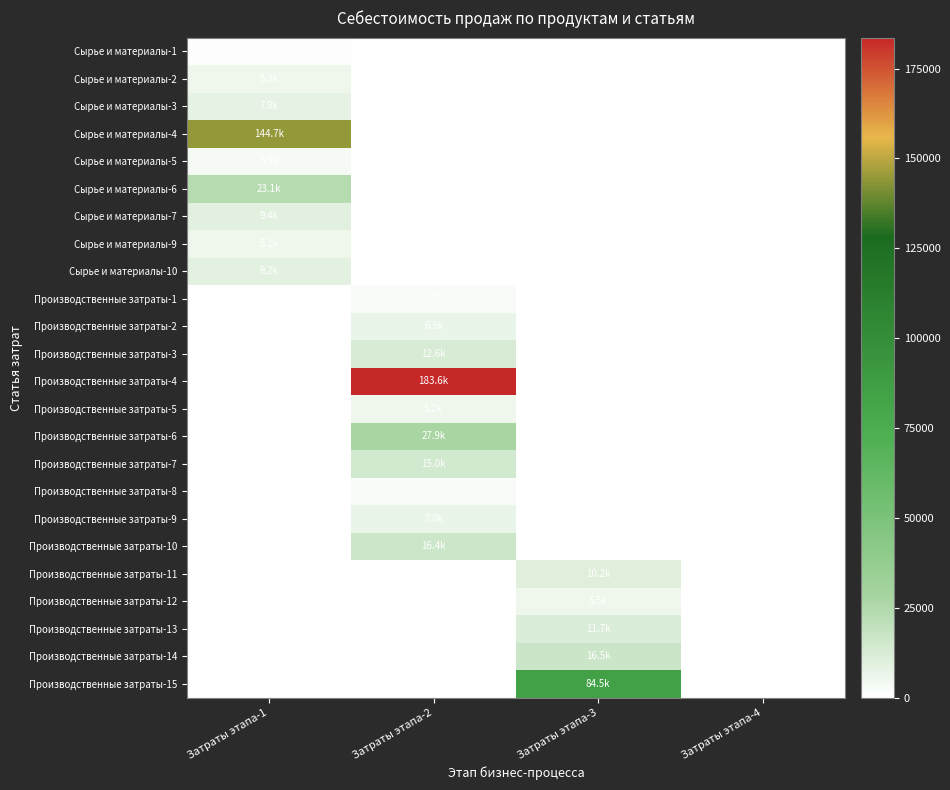

Between Затраты этапа-1 and Затраты этапа-4, which series saw the biggest shift?

Сырье и материалы-4